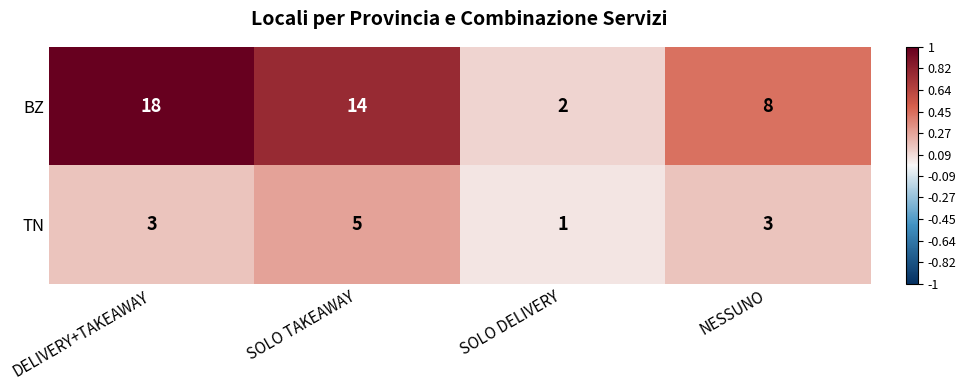

What is the total value across all series at DELIVERY+TAKEAWAY?

21